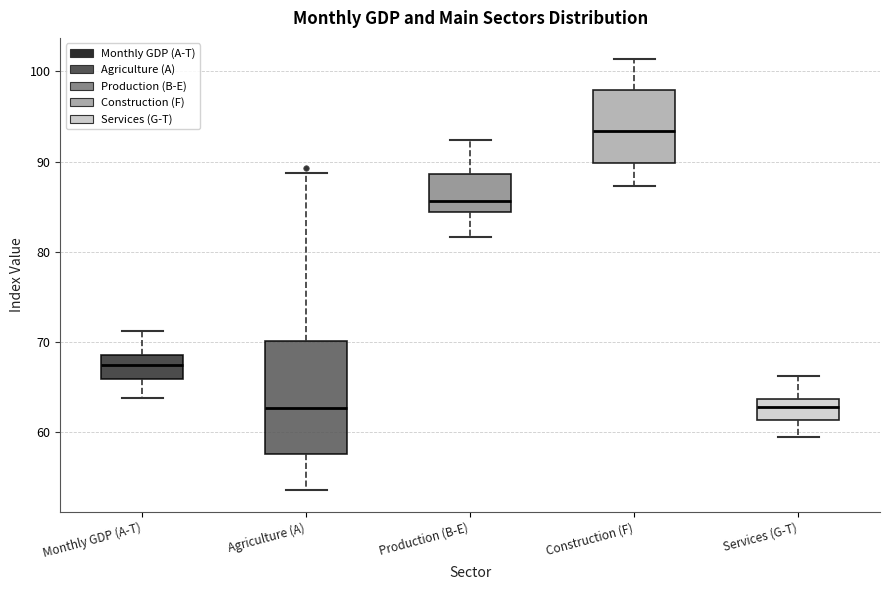

Reading left to right, read every box against the y-axis: the position of its median line, the range the box covers, and the ends of its whiskers. The values are not printed on the chart, so give them approximately, as read against the axis.

Monthly GDP (A-T): median 67, box 66 to 69, whiskers 64 to 71
Agriculture (A): median 63, box 58 to 70, whiskers 54 to 89
Production (B-E): median 86, box 84 to 89, whiskers 82 to 92
Construction (F): median 93, box 90 to 98, whiskers 87 to 101
Services (G-T): median 63, box 61 to 64, whiskers 59 to 66